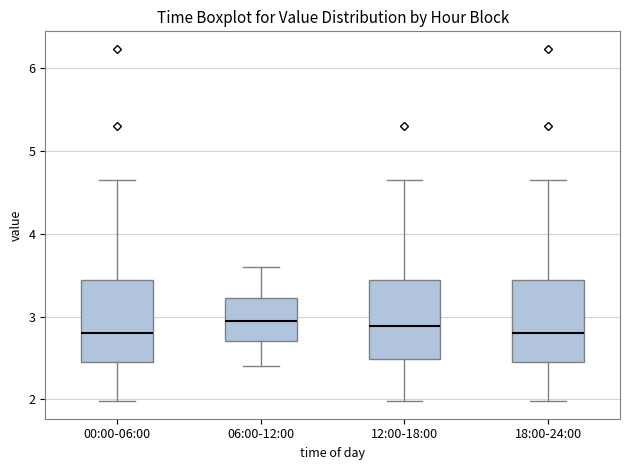

Where is the lower edge of the box for 18:00-24:00 on the y-axis? The values are not printed on the chart, so give them approximately, as read against the axis.

2.5